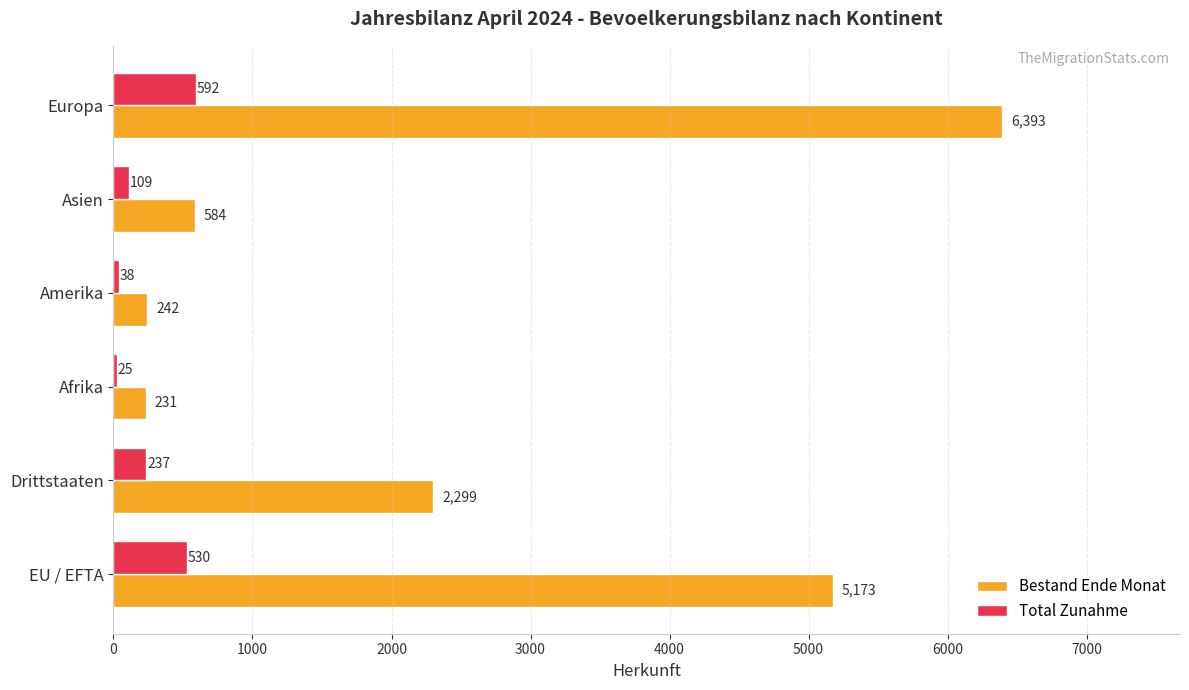

Rank the series by their maximum value, from highest to lowest.

Bestand Ende Monat, Total Zunahme